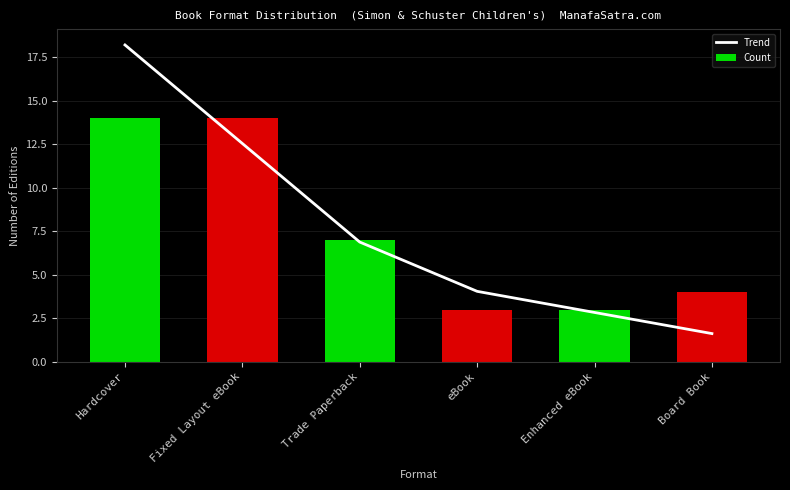

At which label is Count closest to 8?

Trade Paperback